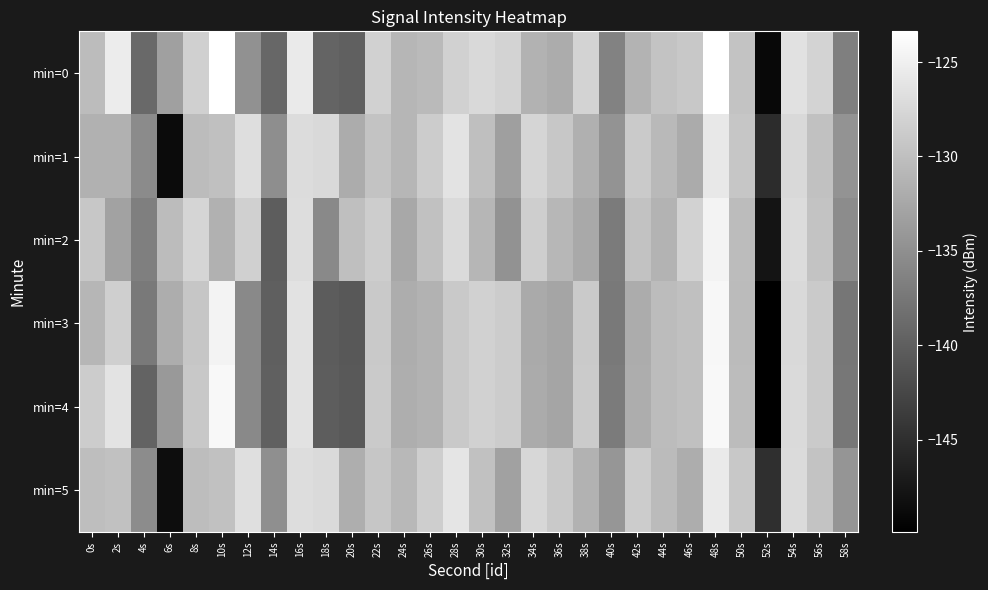

Count the number of data series in this chart.

6